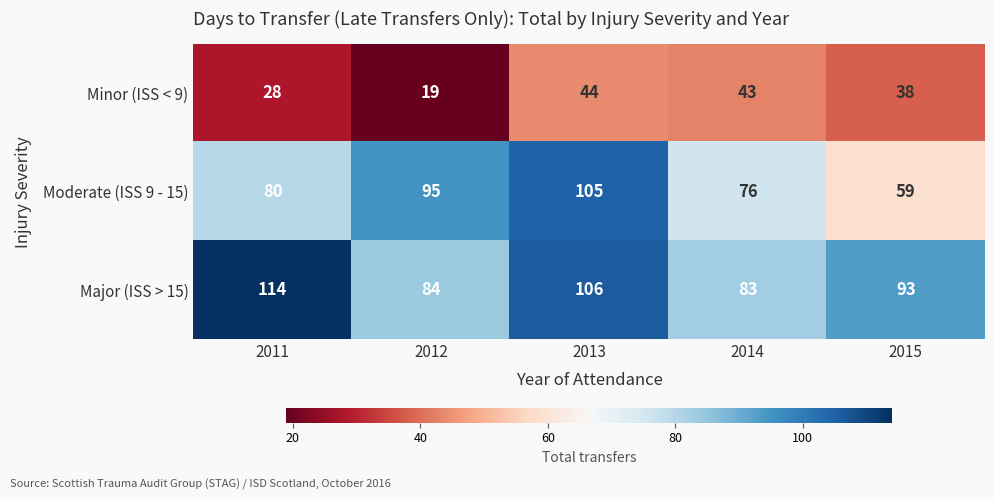

Which series has the largest total across all categories?

Major (ISS > 15)